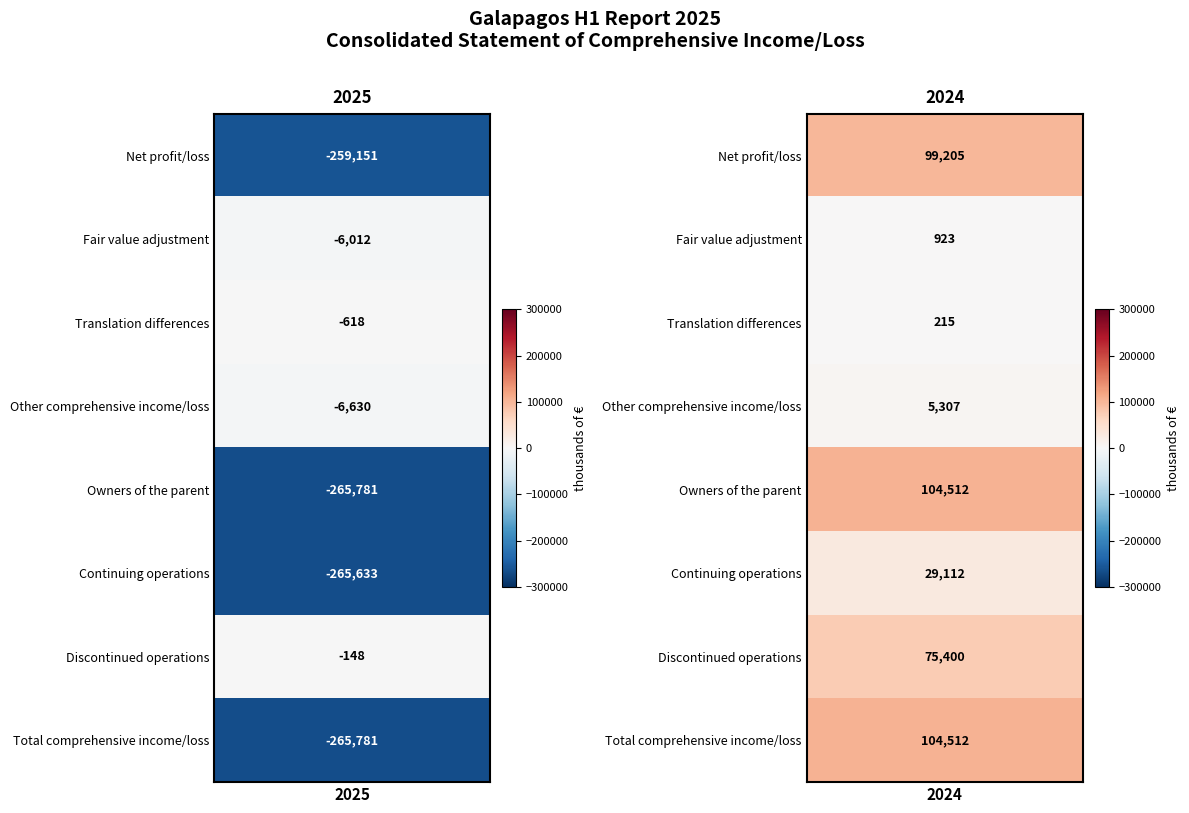

Is it true that Translation differences equals 215 at 1?

True